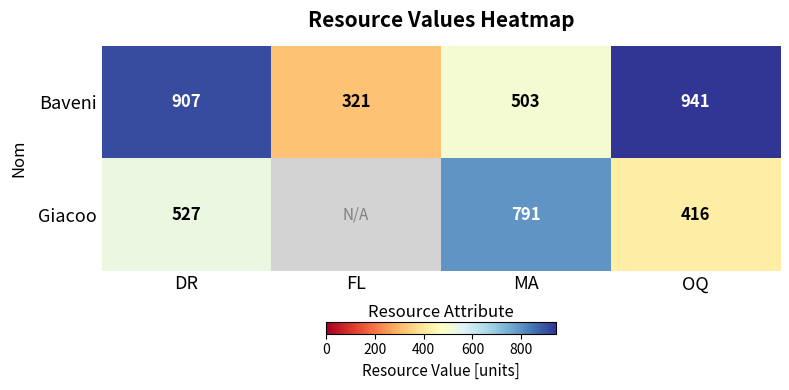

Rank the series at DR from highest to lowest value.

Baveni, Giacoo